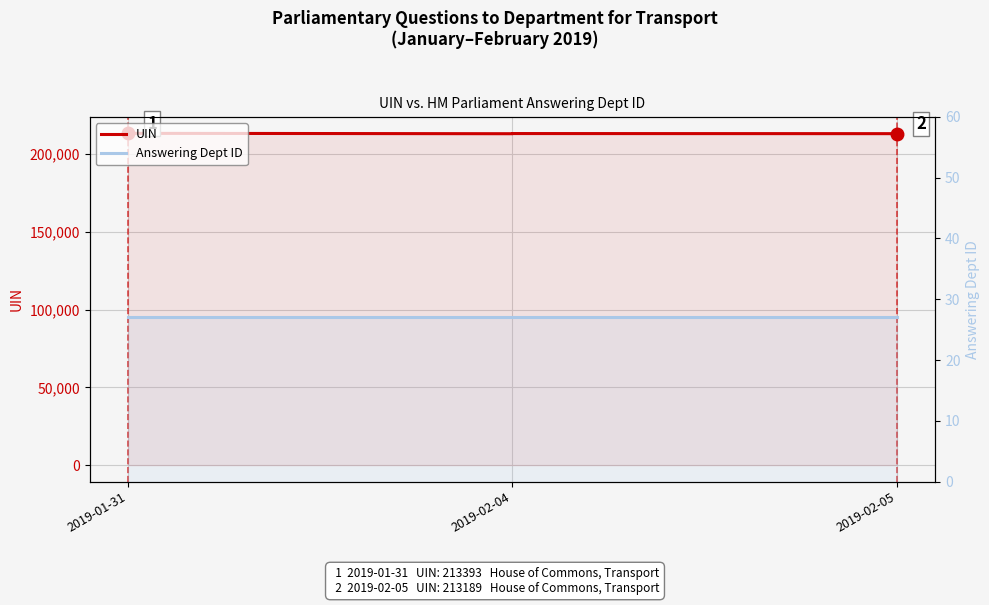

How many lines are shown in the chart?

2